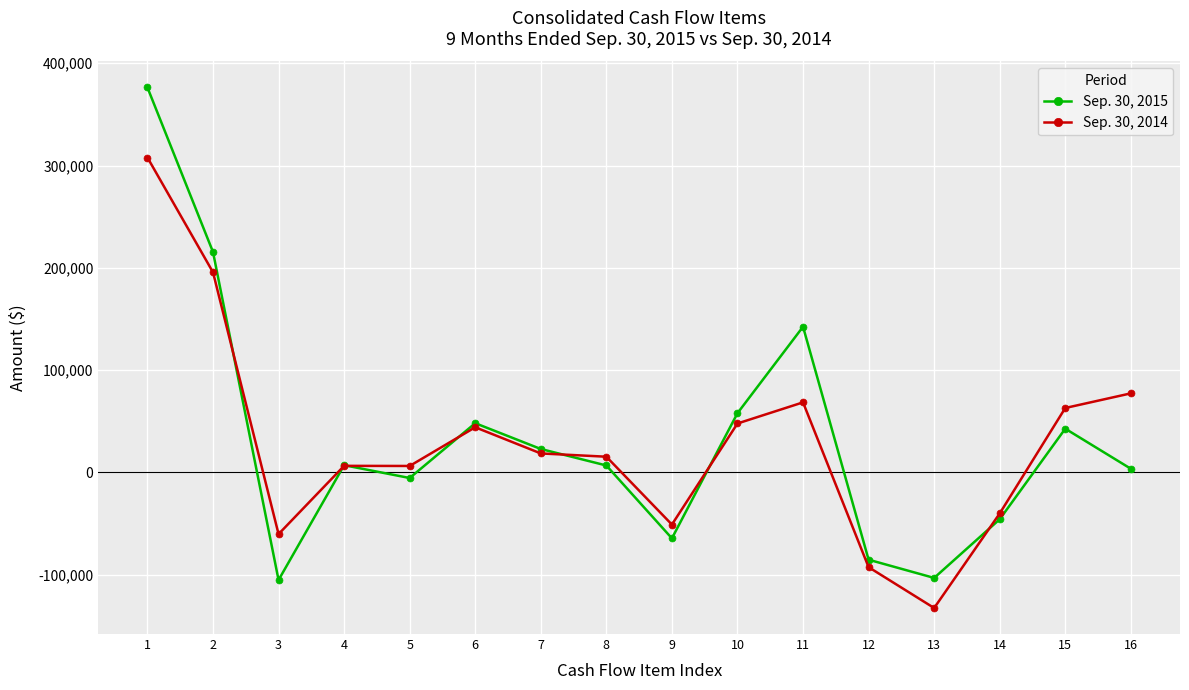

At which label is Sep. 30, 2014 closest to 87646?

16